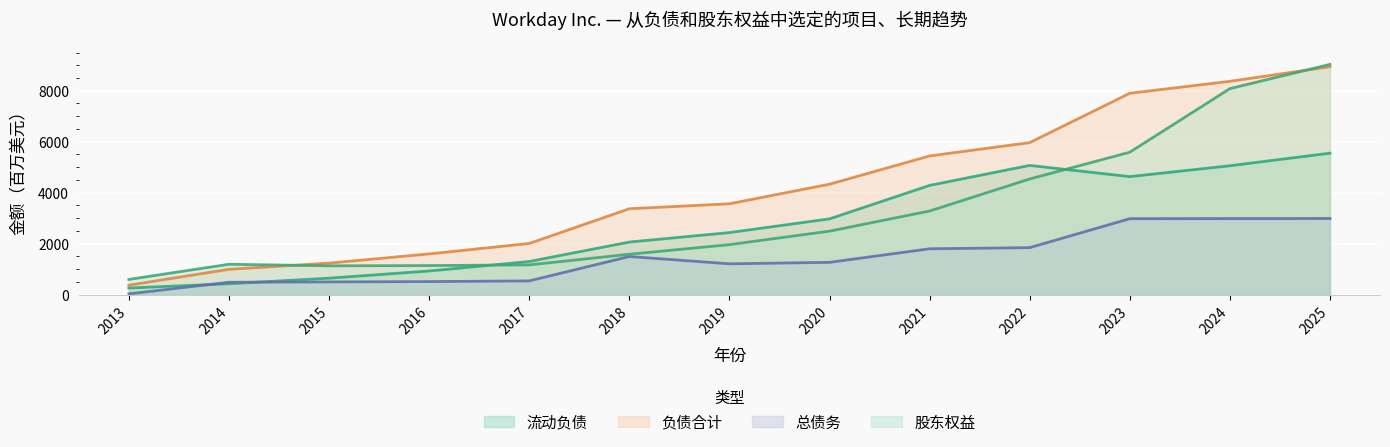

Reading right to left, list all the values displayed in this chart.

流动负债: 5548	5055	4628	5068	4283	2969	2431	2059	1296	923	641	422	255
负债合计: 8943	8370	7901	5963	5441	4330	3562	3367	2004	1594	1233	989	367
总债务: 2984	2980	2976	1840	1795	1262	1205	1491	534	507	494	481	25
股东权益: 9034	8082	5586	4535	3278	2487	1958	1580	1163	1136	1126	1187	592